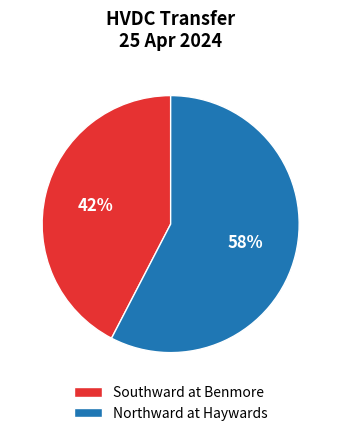

To the nearest percent, what is the average slice percentage?

50%